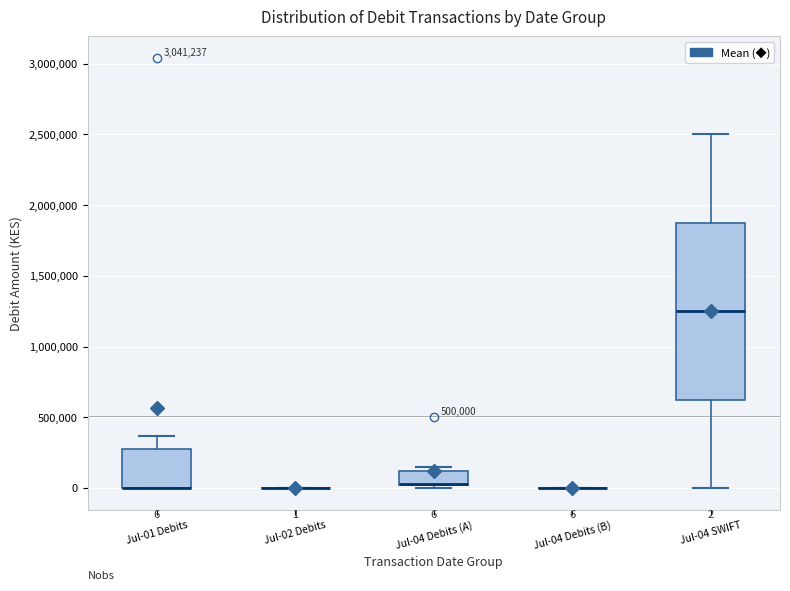

Comparing the boxes themselves (not the whiskers), which one is the tallest?

Jul-04 SWIFT